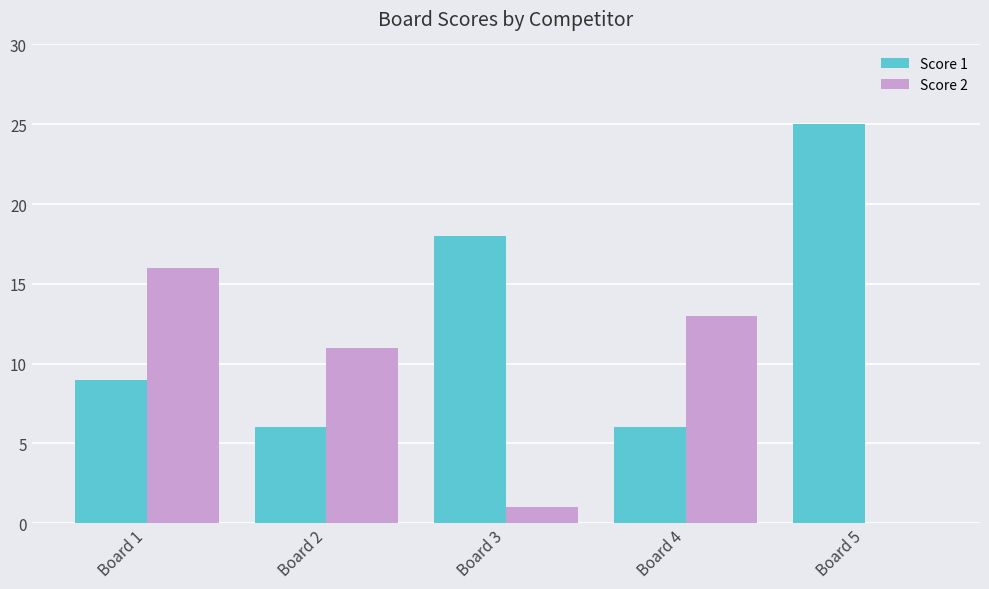

The value of Score 1 at Board 5 is 25. True or false?

True